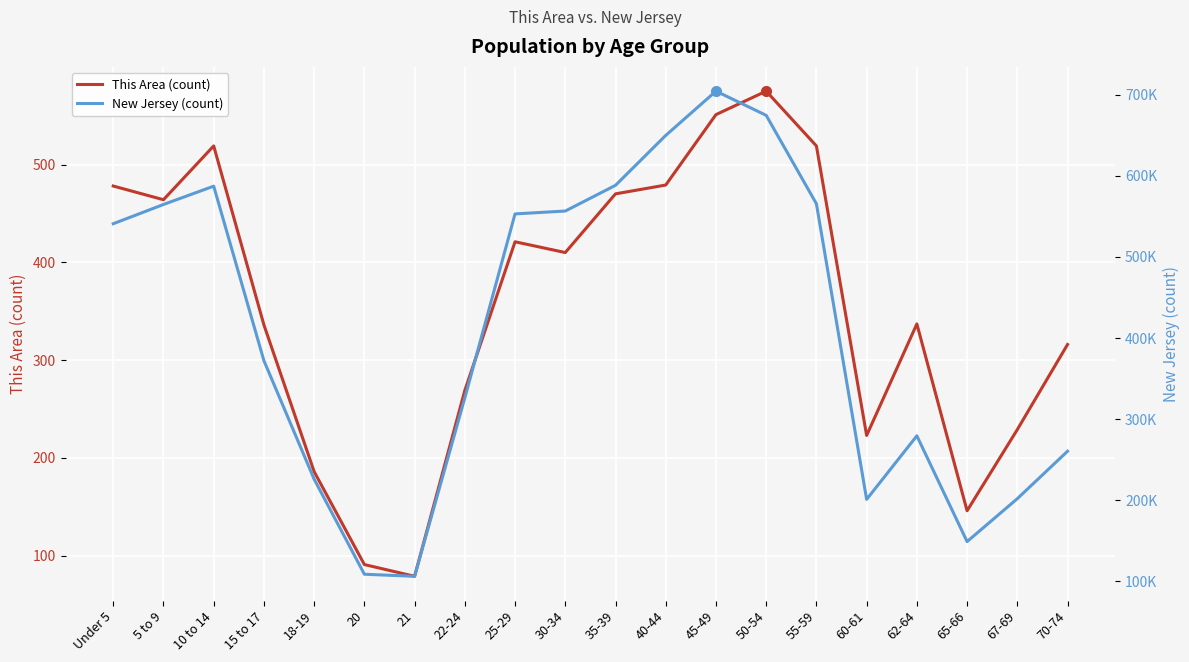

In New Jersey (count), how many points are higher than both neighbors (excluding endpoints)?

3